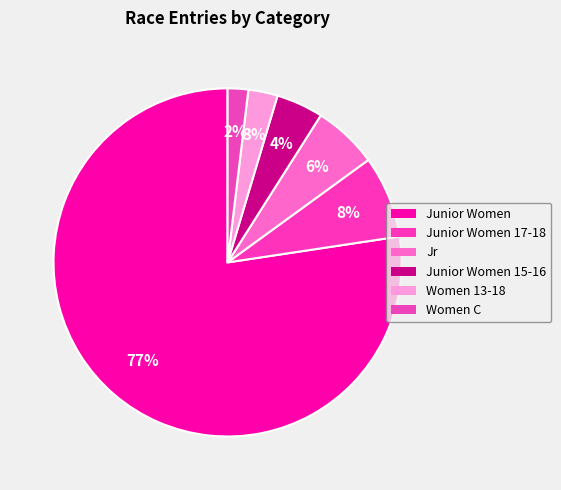

To the nearest percent, what is the average slice percentage?

17%